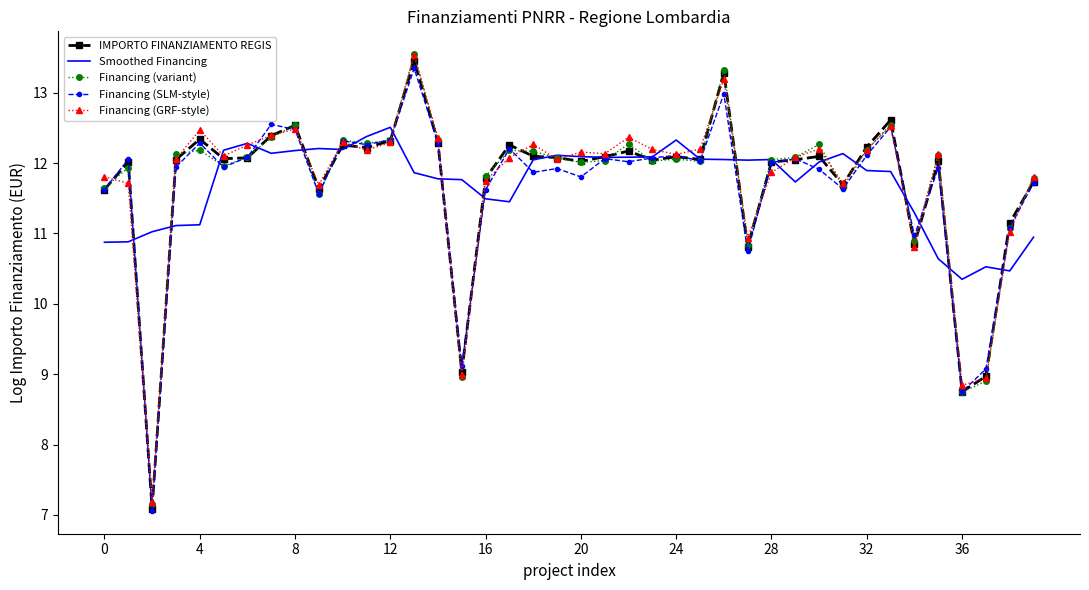

What is the smallest value displayed?

7.1